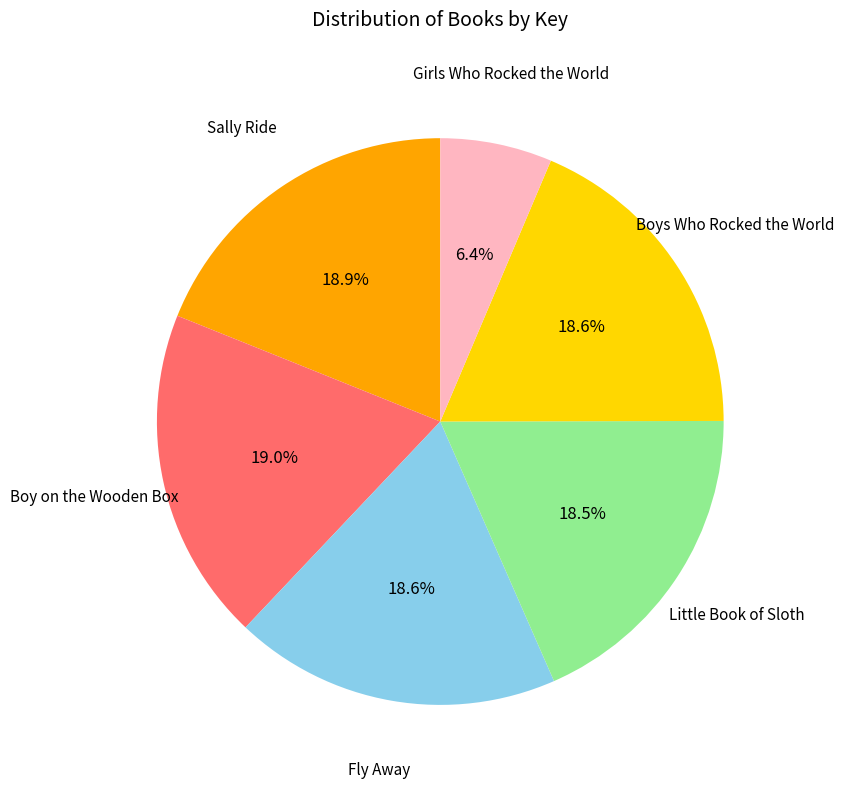

Is the sum of Girls Who Rocked the World and Boy on the Wooden Box greater than half?

No